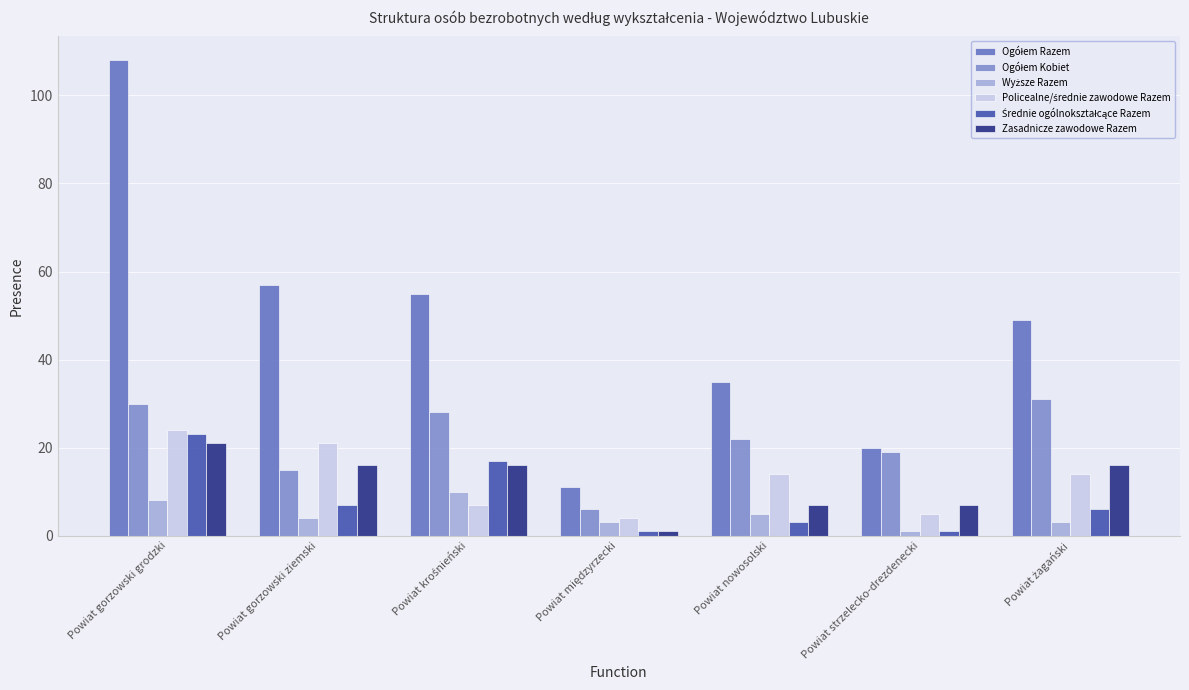

At which category is the sum across all series the highest?

Powiat gorzowski grodzki